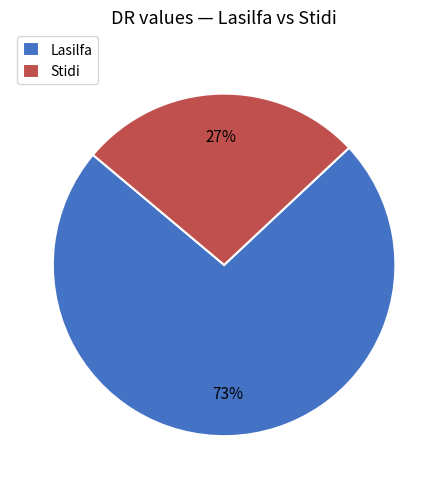

Is there any slice that represents more than half of the pie?

Yes